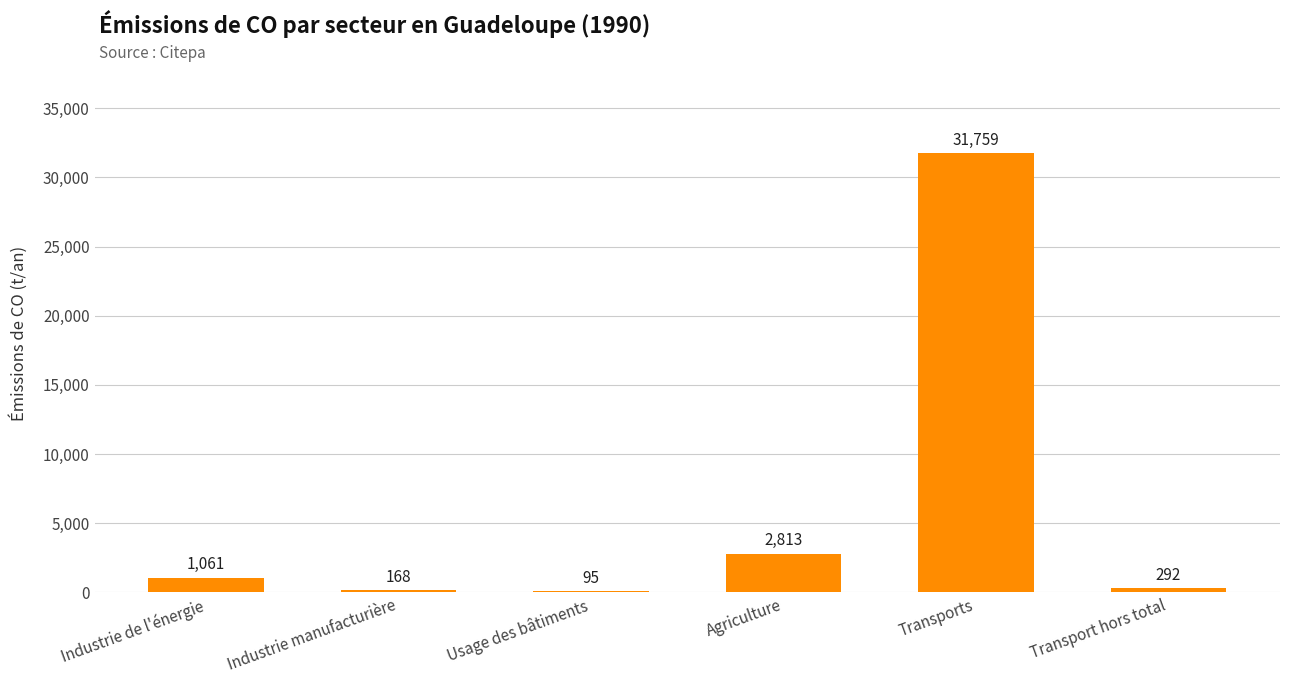

Are the bars horizontal?

No